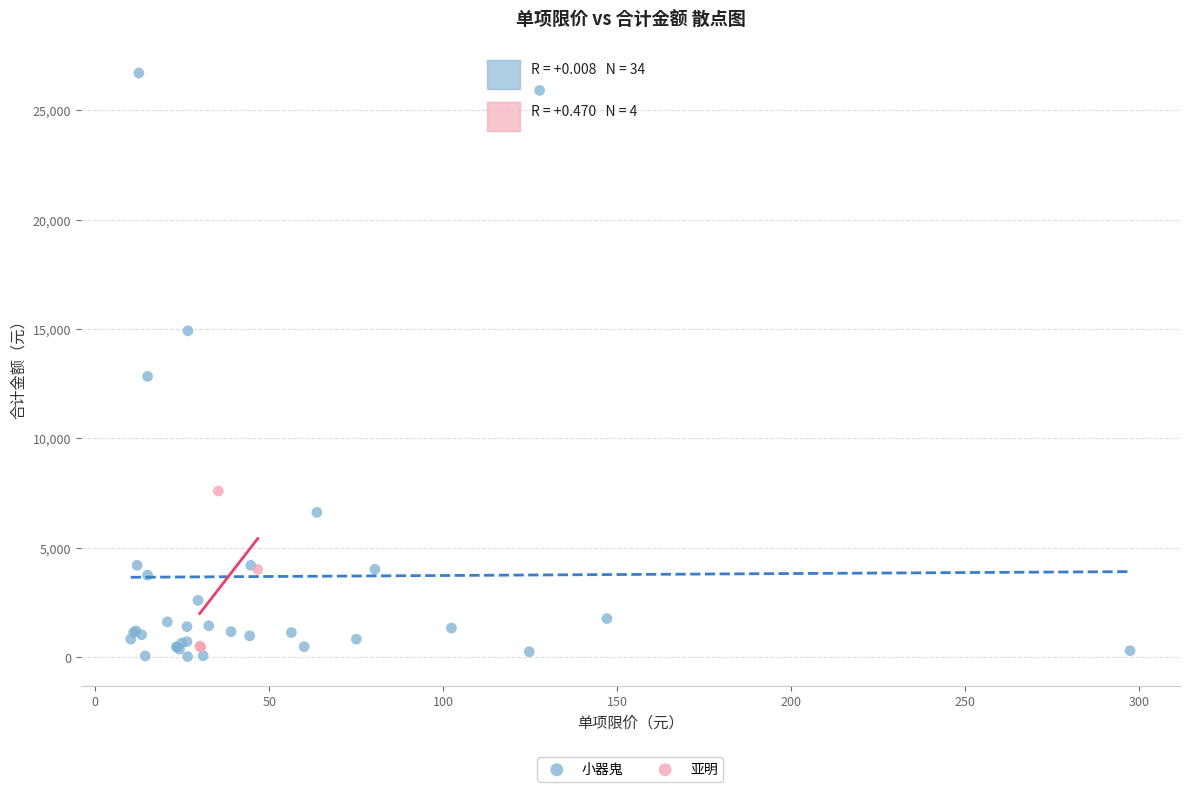

Which series has the largest Y range (max minus min)?

小器鬼